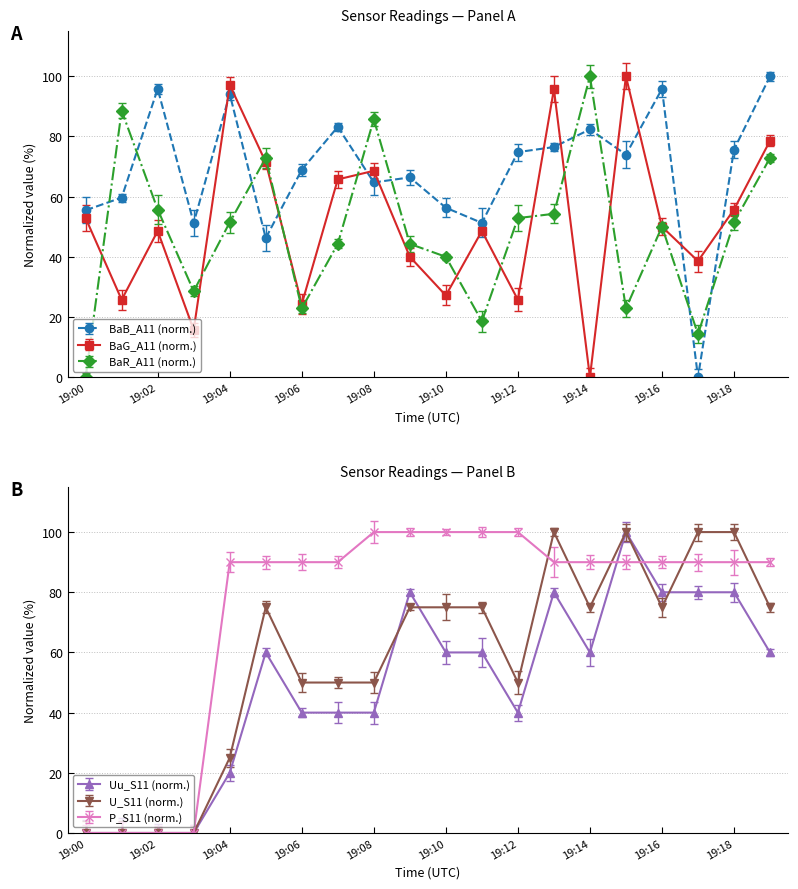

True or false: BaB_A11 has a value of 68.9 at 19:06.

True